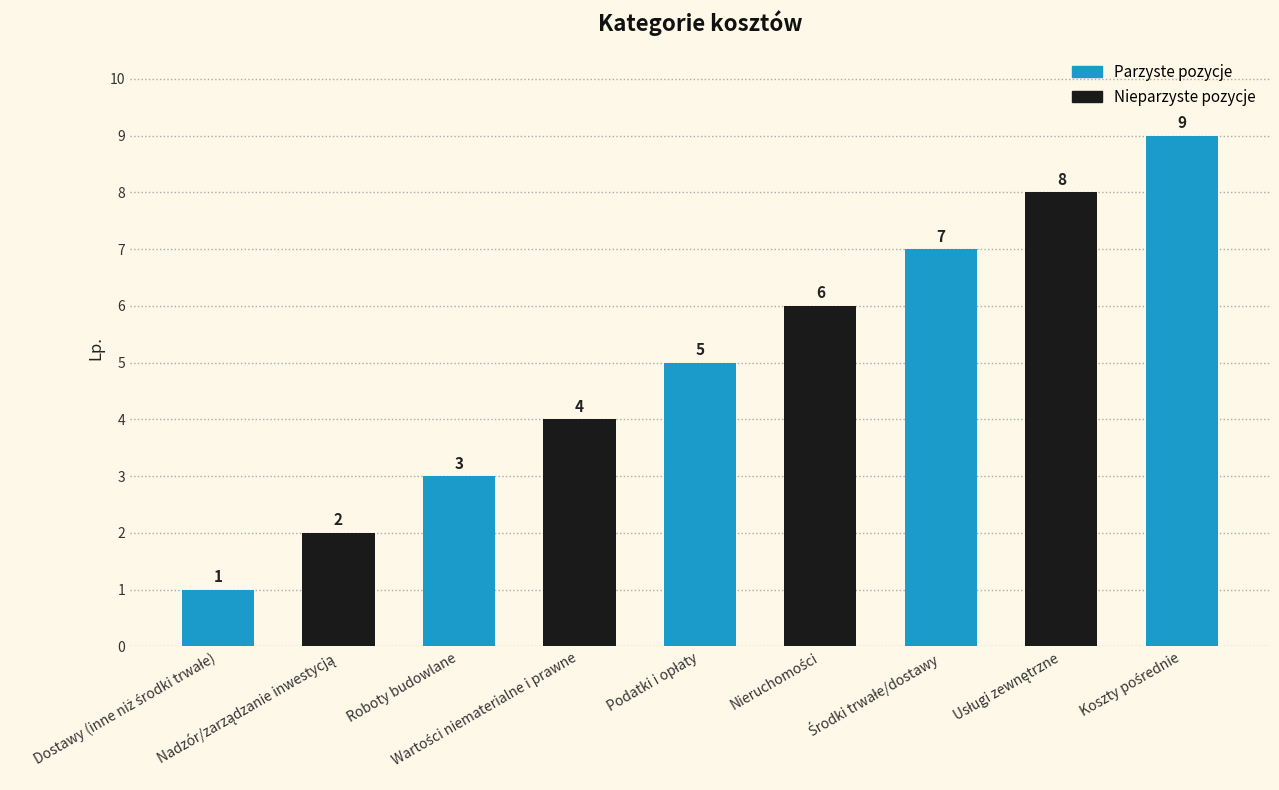

What is the value of the 1st bar from the left?

1